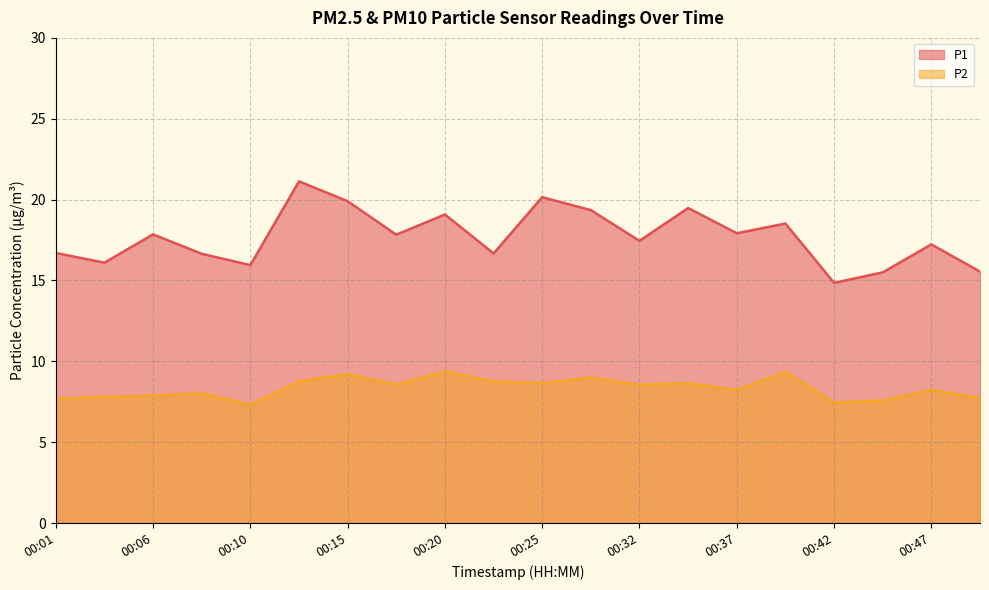

How many lines are shown in the chart?

2